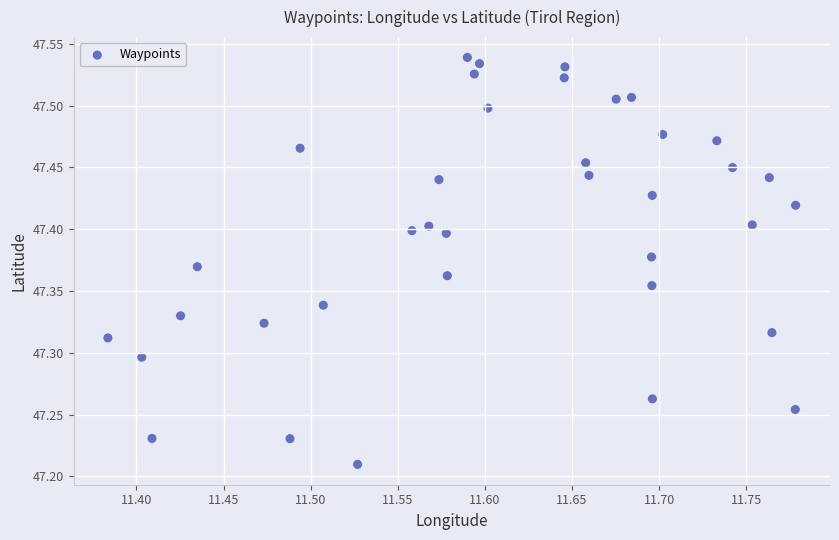

What is the range of X values (max minus min)?

0.4